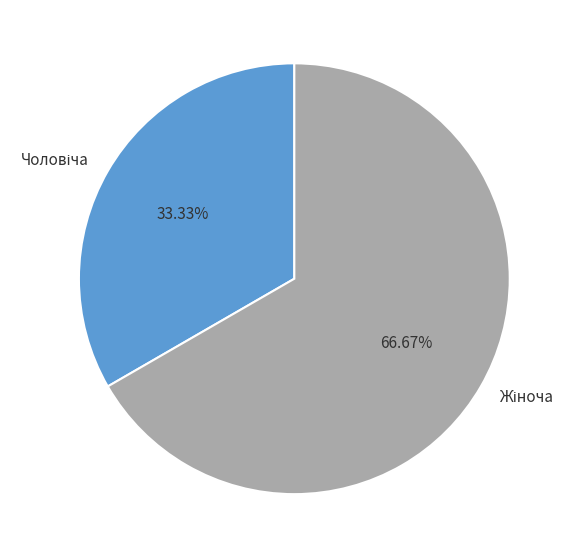

Rank the categories by value from highest to lowest.

Жіноча, Чоловіча